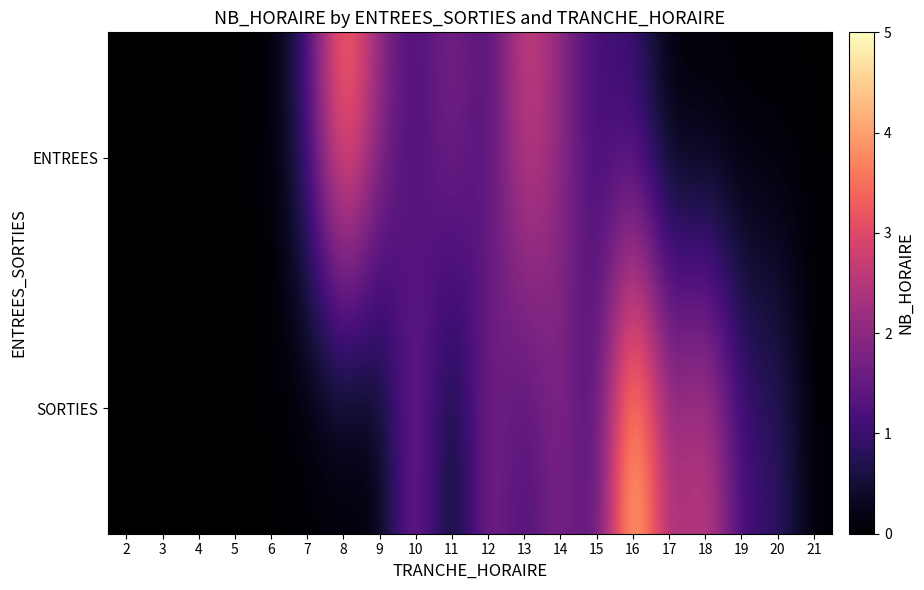

Which label corresponds to the smallest value in the chart?

2